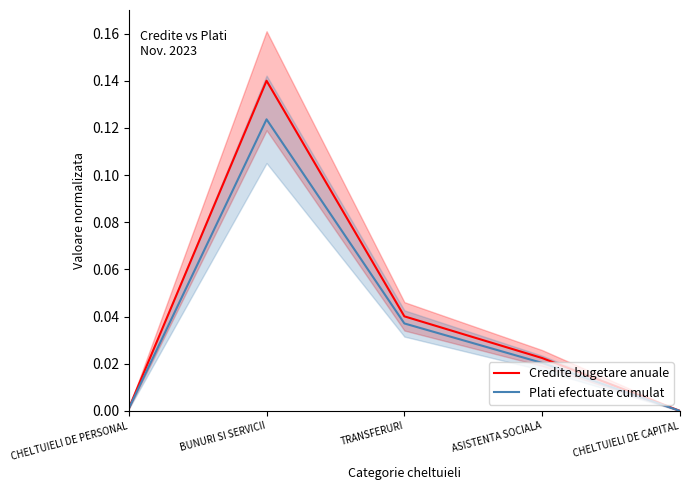

Reading left to right, list all the values displayed in this chart.

Credite bugetare anuale: CHELTUIELI DE PERSONAL=0.0	BUNURI SI SERVICII=0.1	TRANSFERURI=0.0	ASISTENTA SOCIALA=0.0	CHELTUIELI DE CAPITAL=0.0
Plati efectuate cumulat: CHELTUIELI DE PERSONAL=0.0	BUNURI SI SERVICII=0.1	TRANSFERURI=0.0	ASISTENTA SOCIALA=0.0	CHELTUIELI DE CAPITAL=0.0